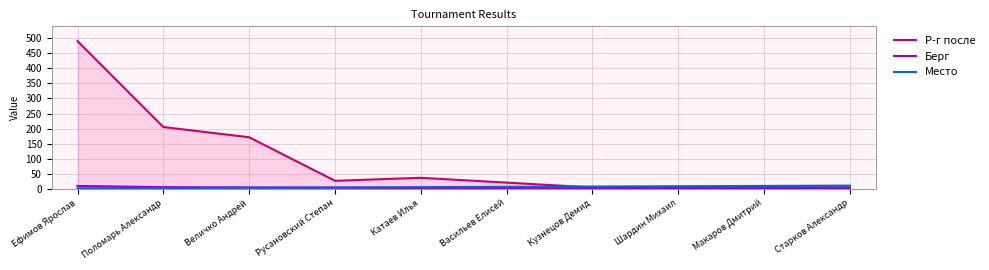

Count the Берг values in the range 1 to 4.

8